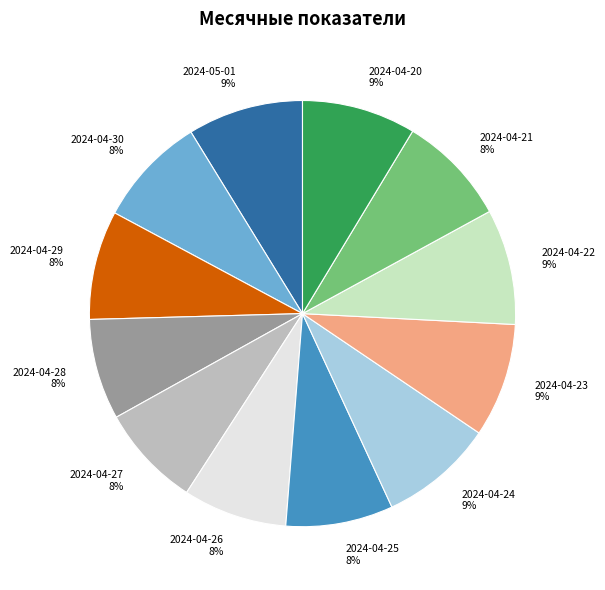

To the nearest percent, what is the average slice percentage?

8%